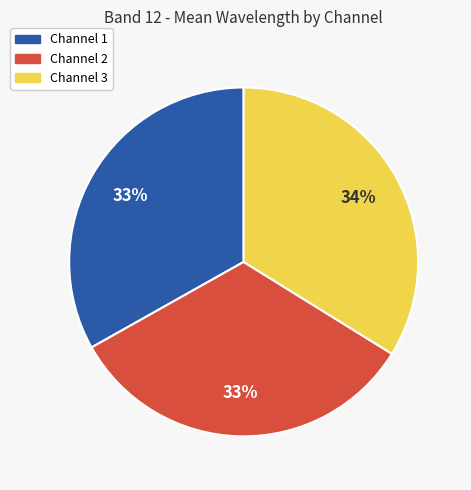

Is it true that Channel 2 is 33% of the pie?

True